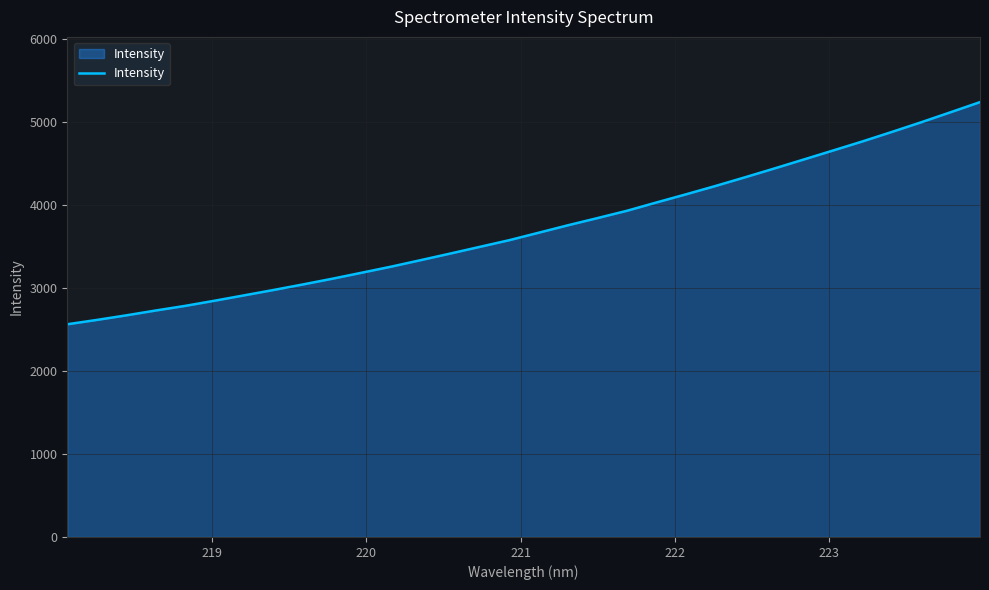

What is the difference between the maximum and minimum values?

2675.0